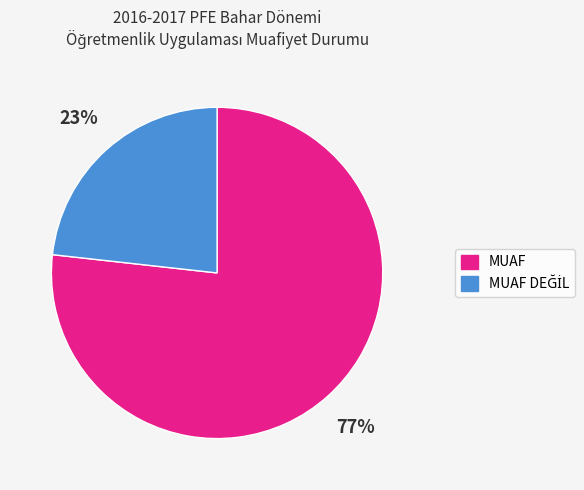

Is there a majority slice in this chart?

Yes